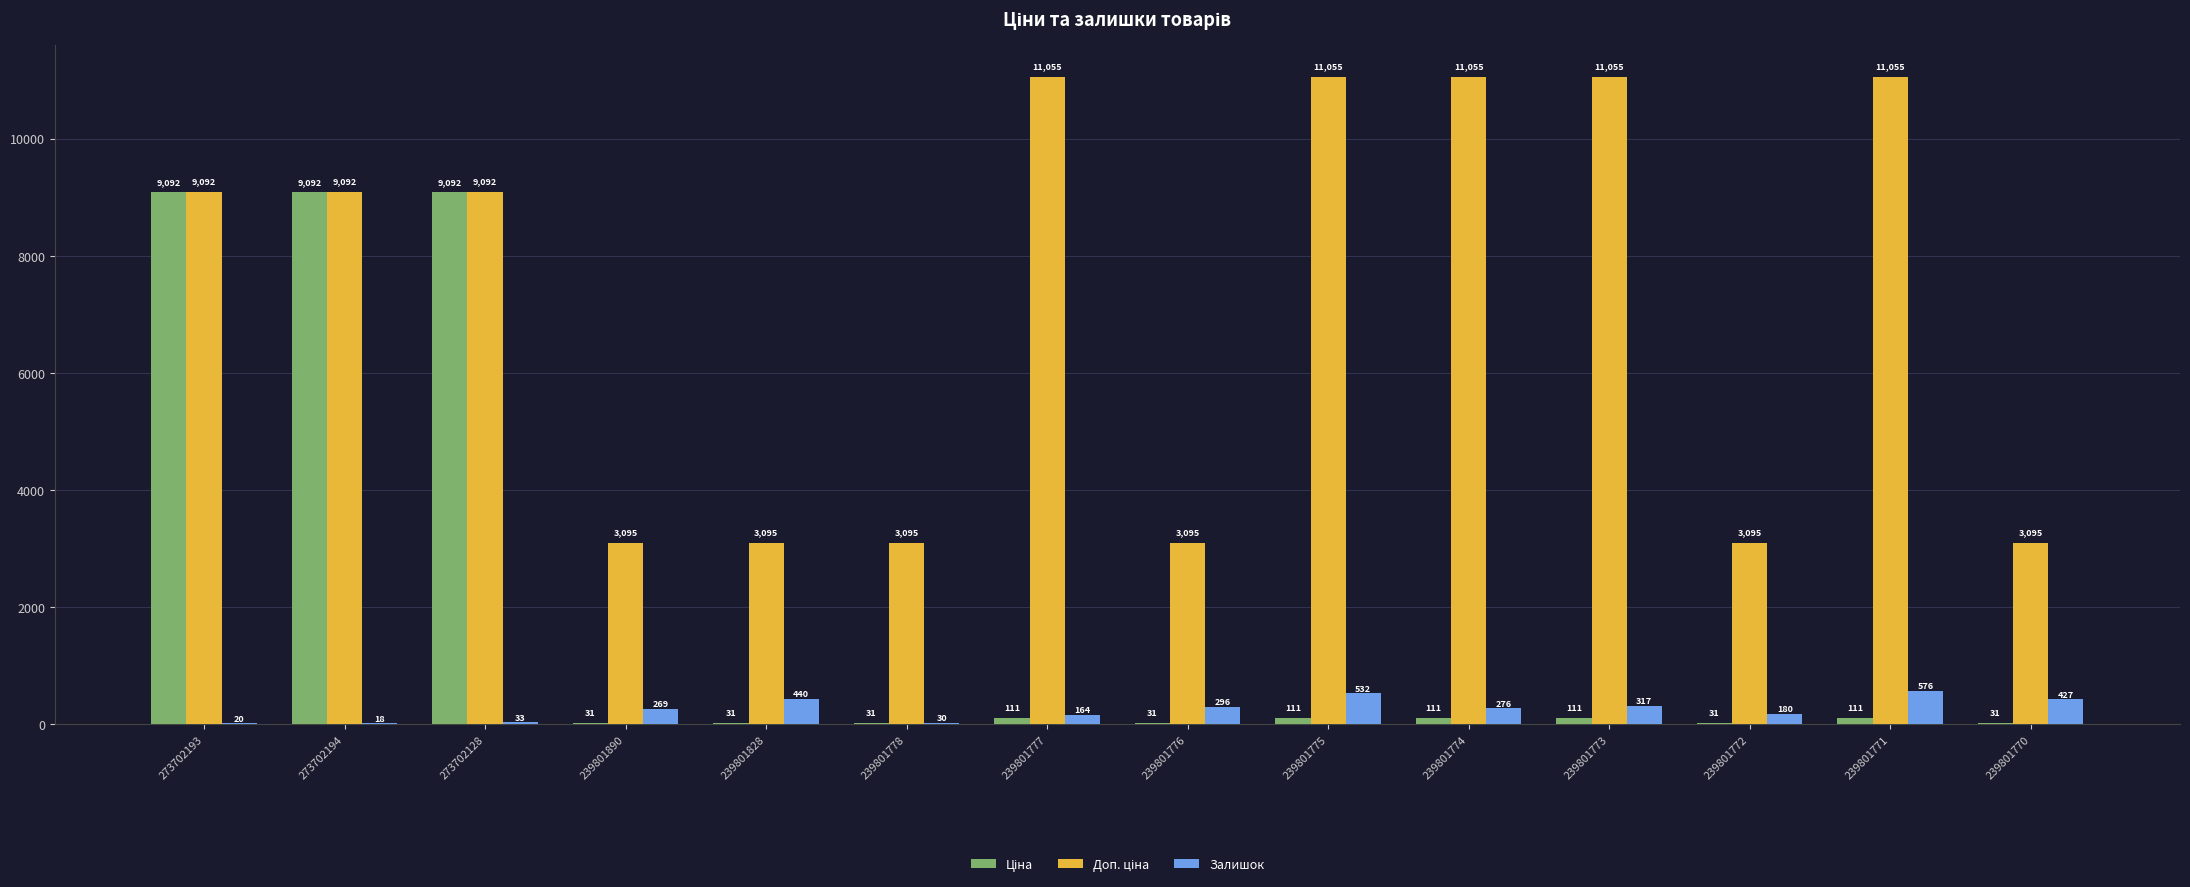

What is the maximum value for Залишок?

576.0